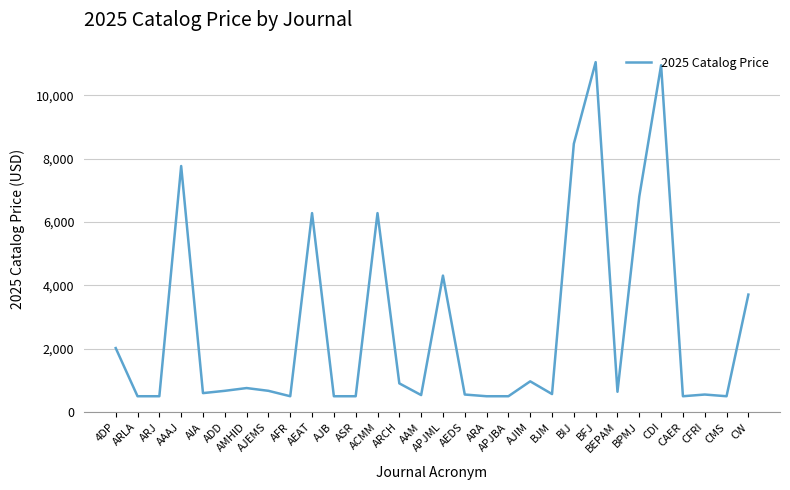

What is the greatest value displayed?

11043